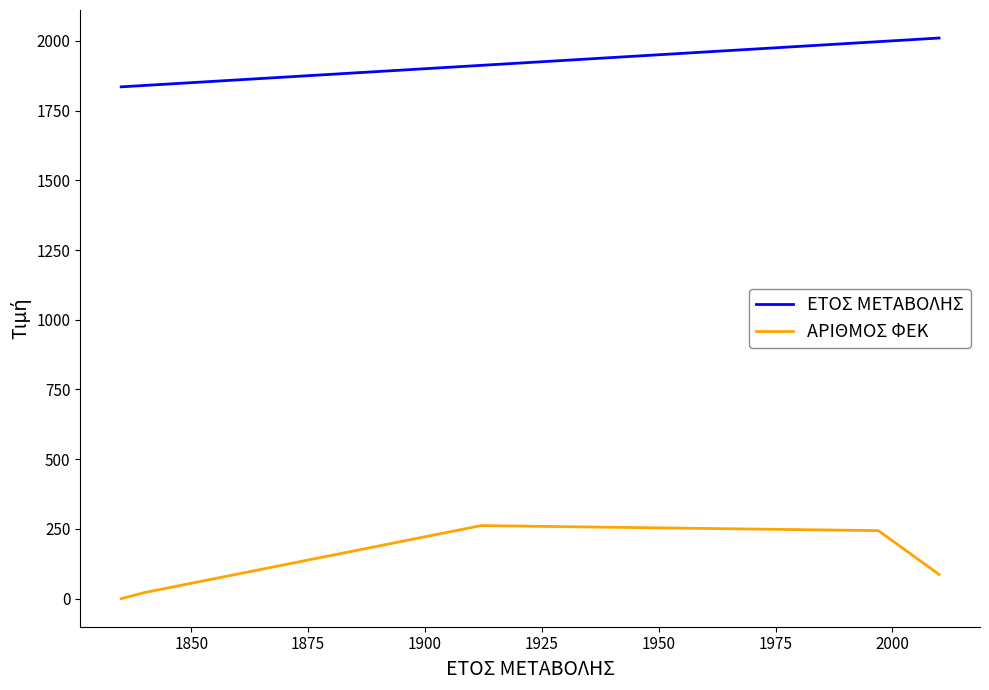

How many lines are shown in the chart?

2